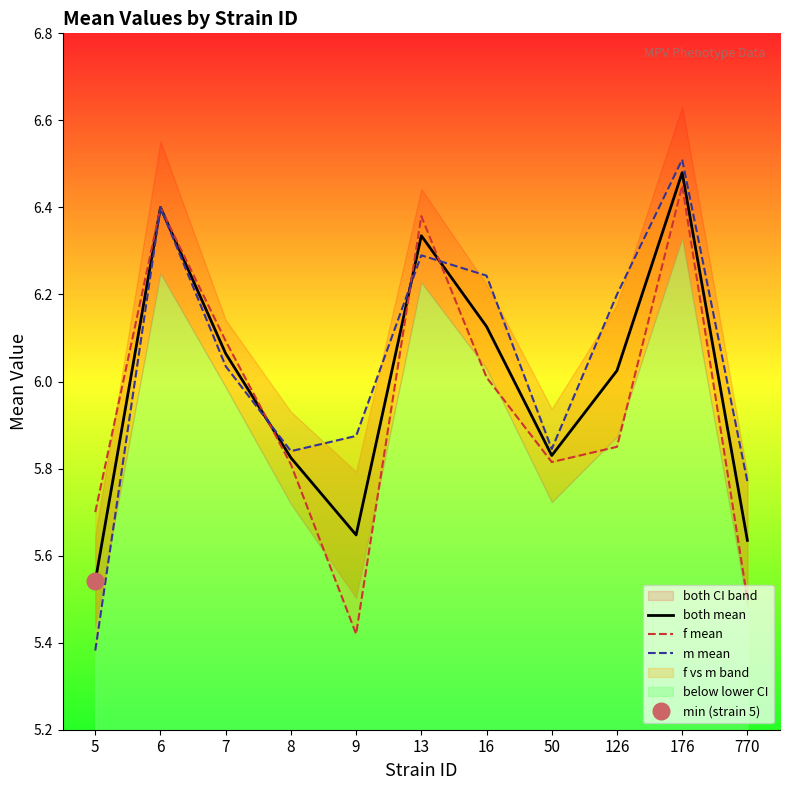

What is the sum of all both mean values?

65.9